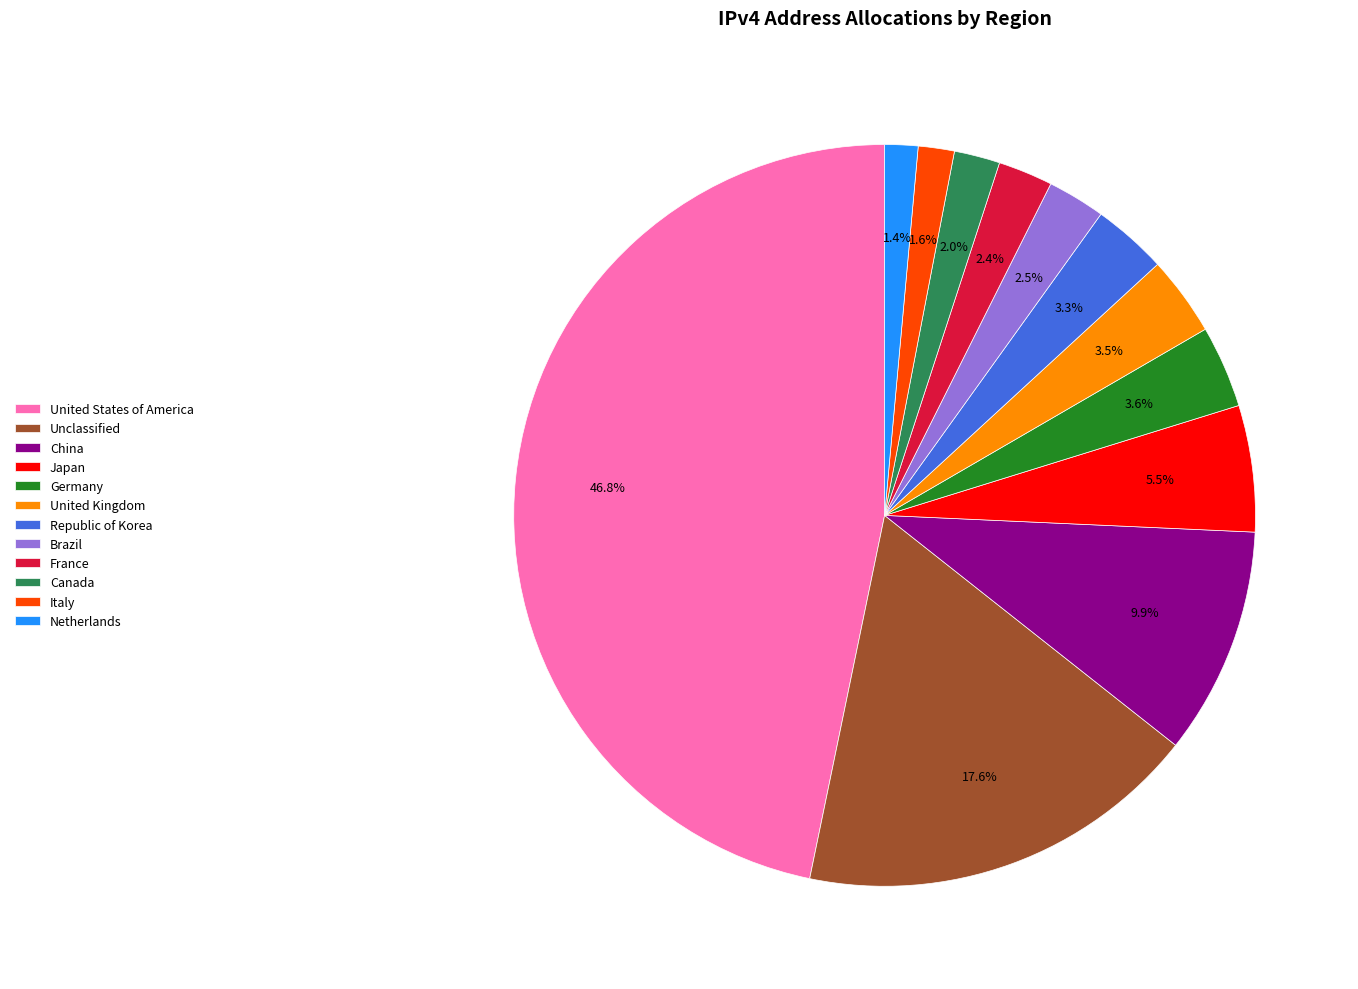

How many segments does this pie chart have?

12